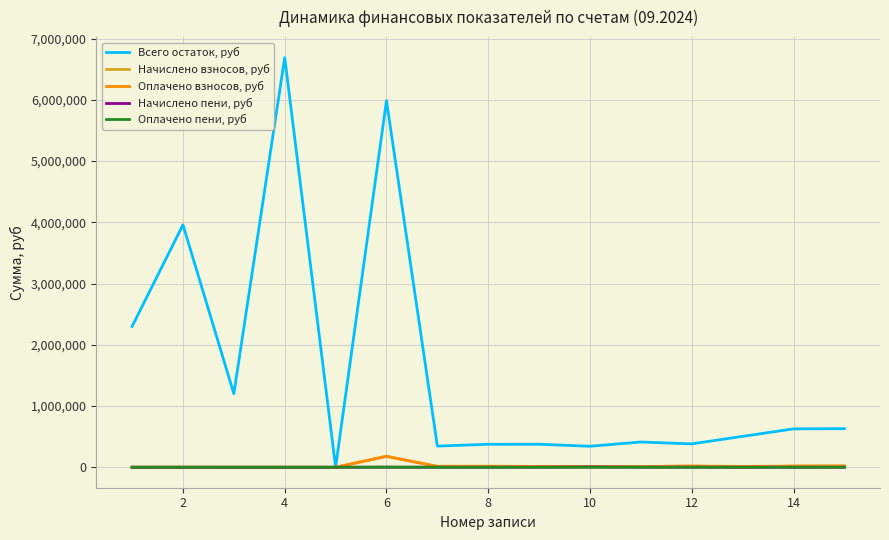

Which series has the widest spread of values?

Всего остаток, руб